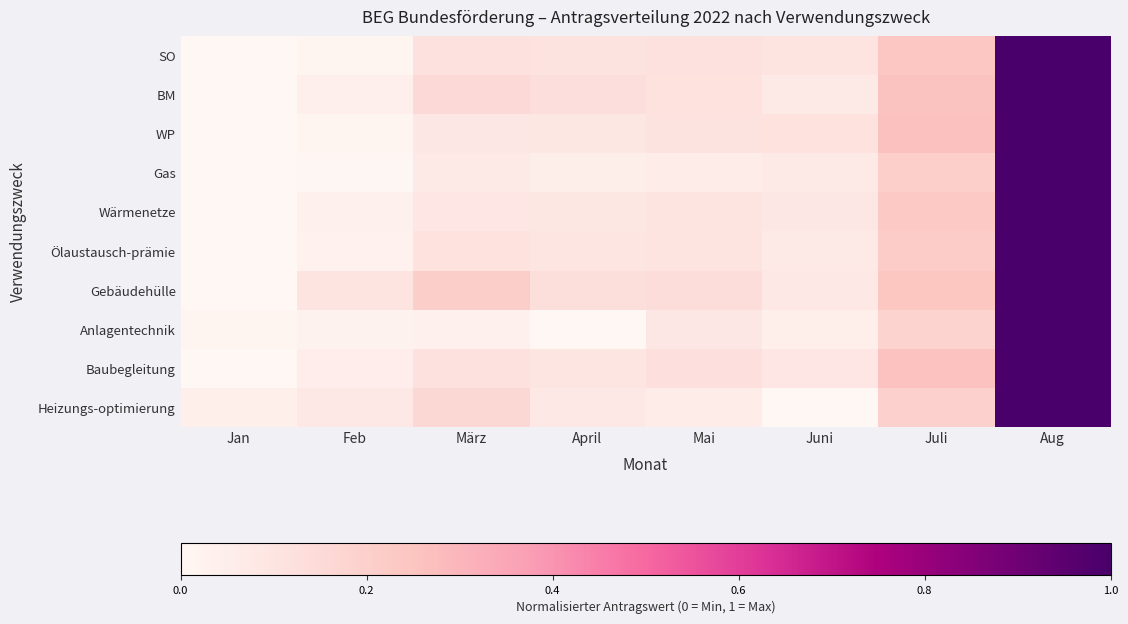

Which series has the largest total across all categories?

Gebäudehülle